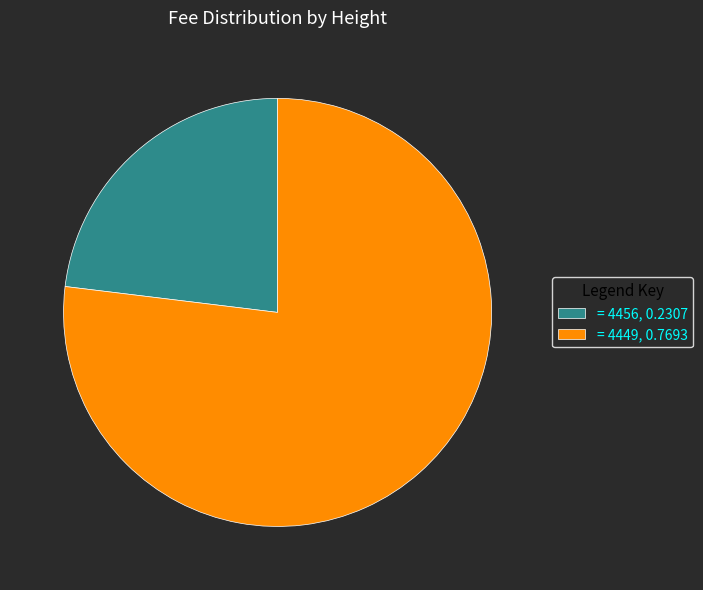

How many segments does this pie chart have?

2